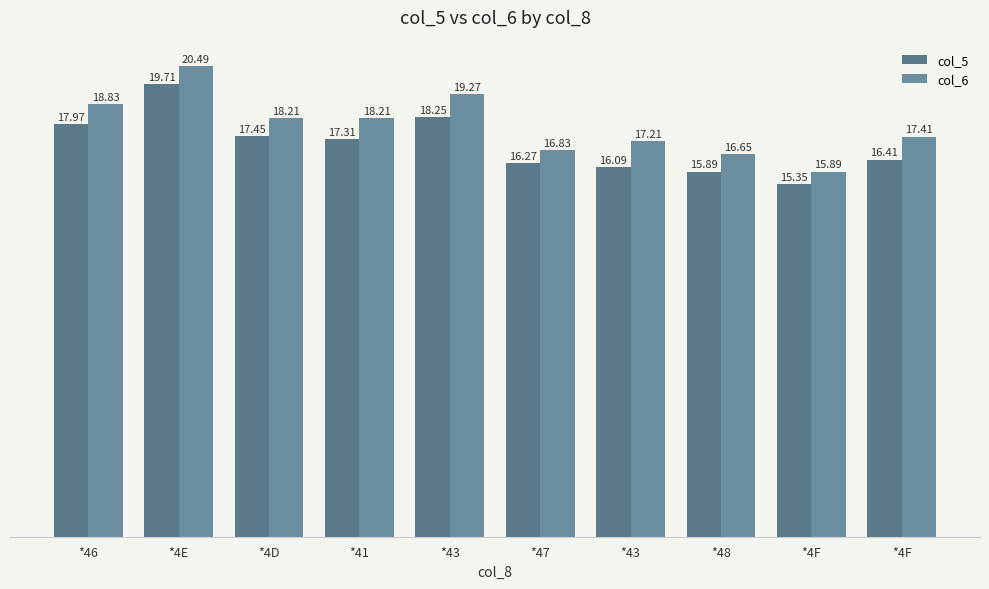

Which series has the largest total across all categories?

col_6